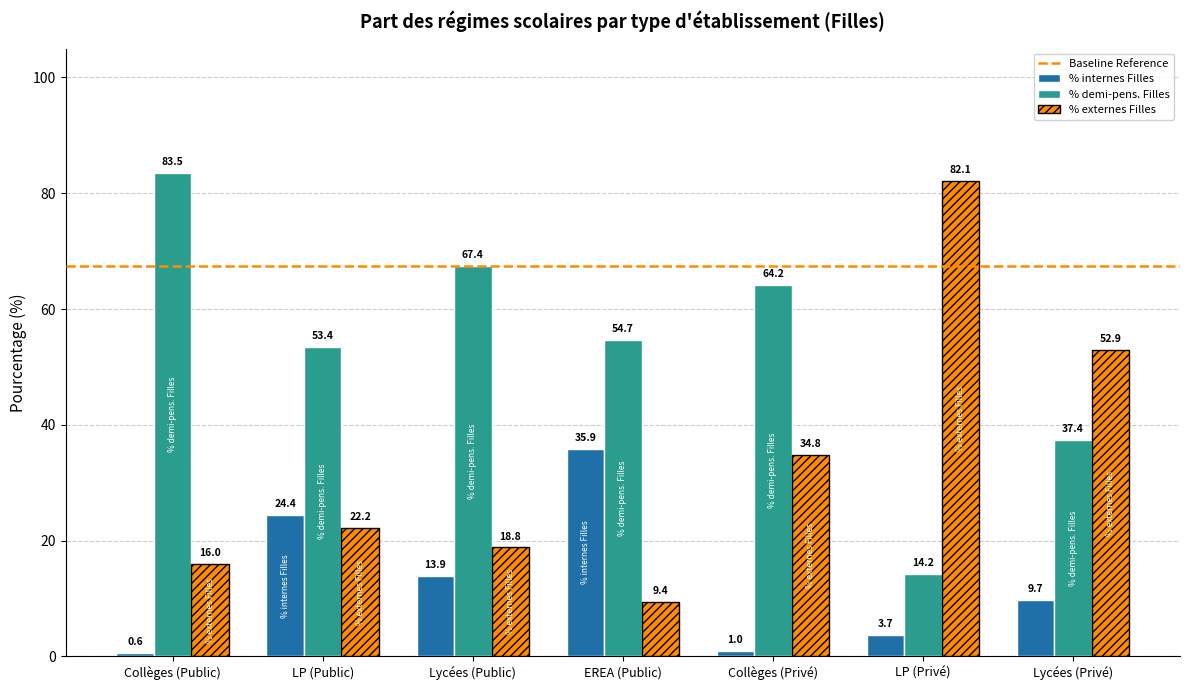

Reading left to right, list all the values displayed in this chart.

% internes Filles: 0.6	24.4	13.9	35.9	1.0	3.7	9.7
% demi-pens. Filles: 83.5	53.4	67.4	54.7	64.2	14.2	37.4
% externes Filles: 16.0	22.2	18.8	9.4	34.8	82.1	52.9